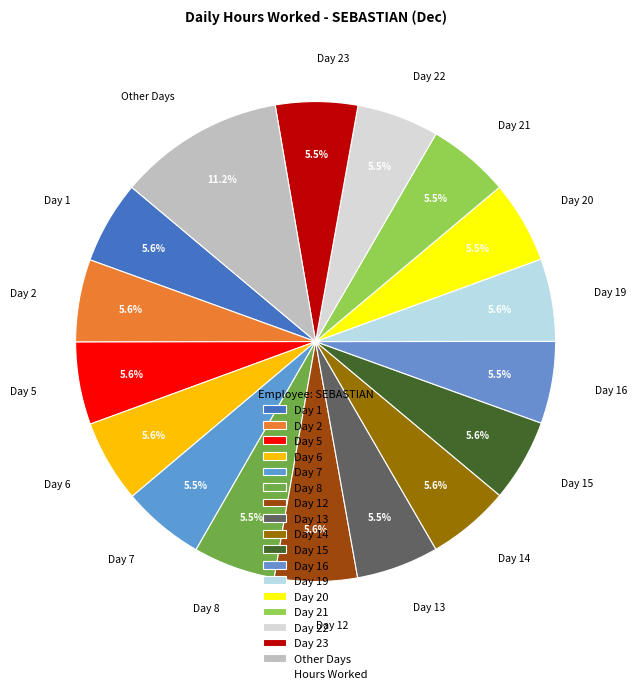

How many slices are in this pie chart?

17